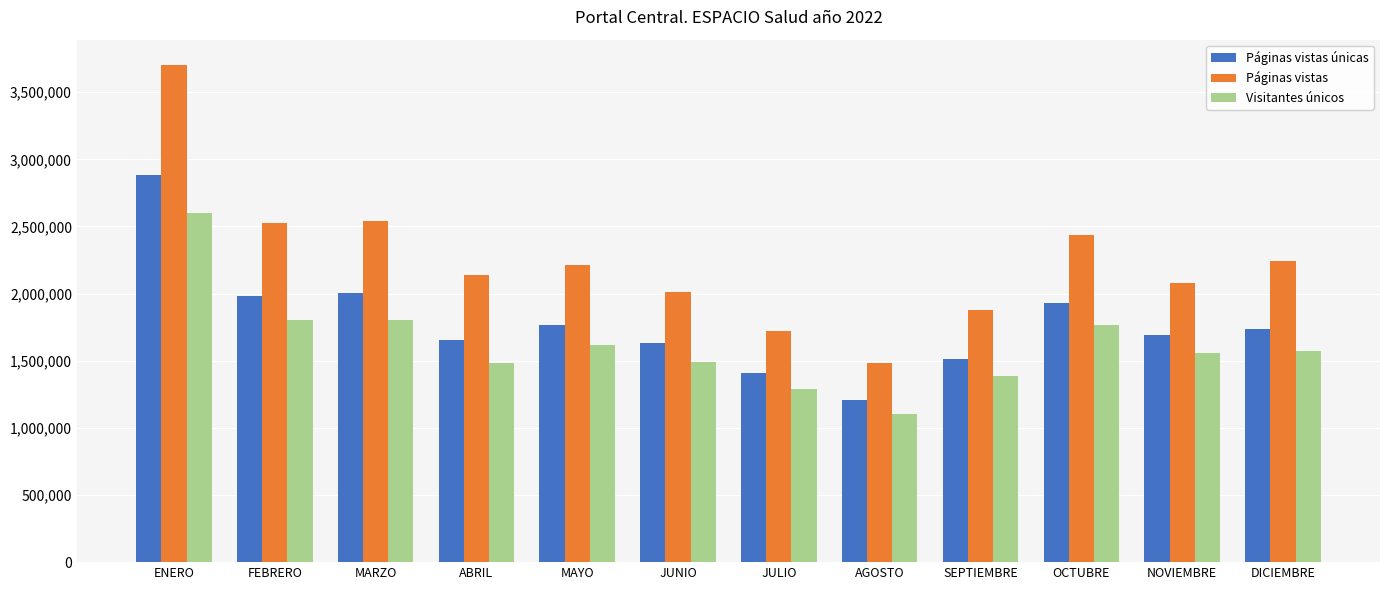

List the series in order of their overall mean, highest first.

Páginas vistas, Páginas vistas únicas, Visitantes únicos